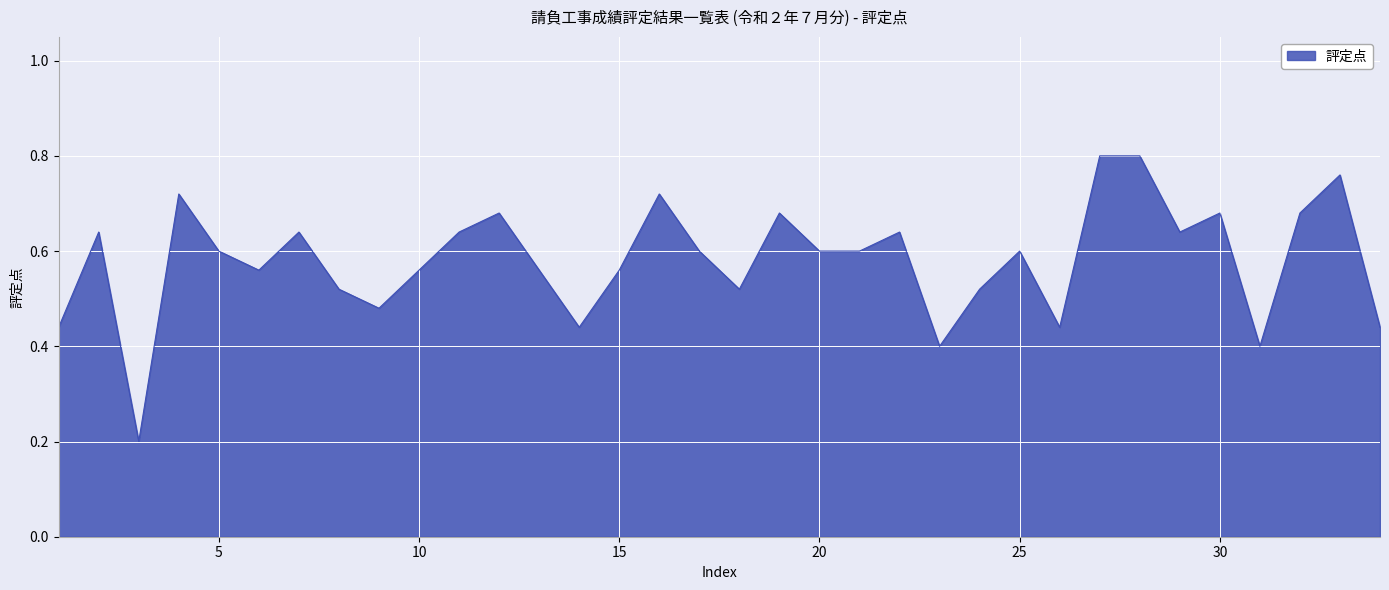

Does the chart have visible grid lines?

Yes